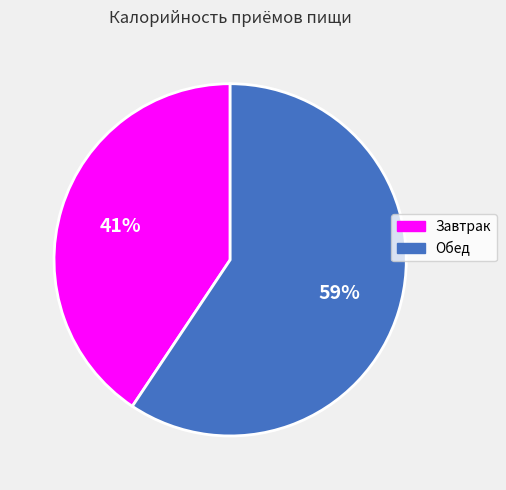

What is the largest slice in the pie chart?

Обед